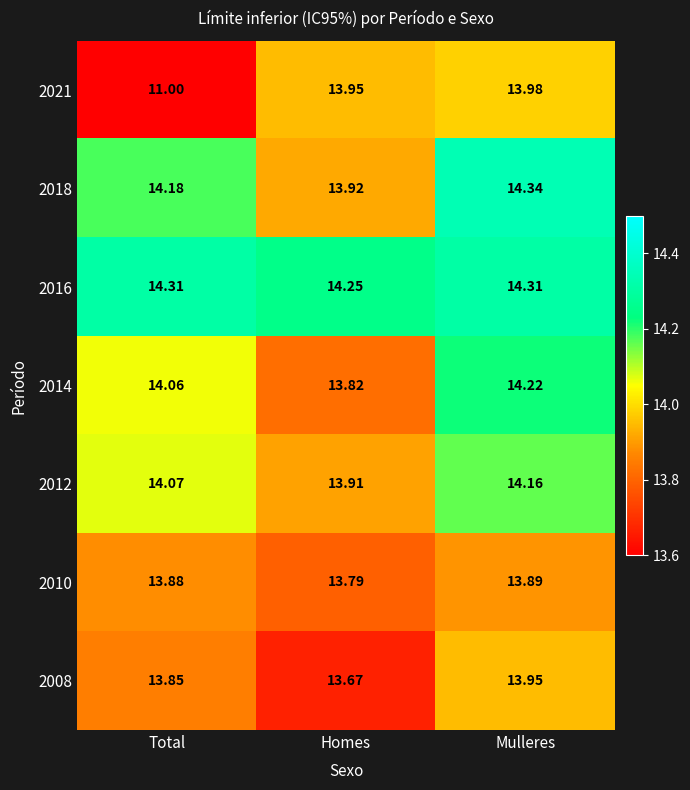

How many categories are shown in the chart?

3